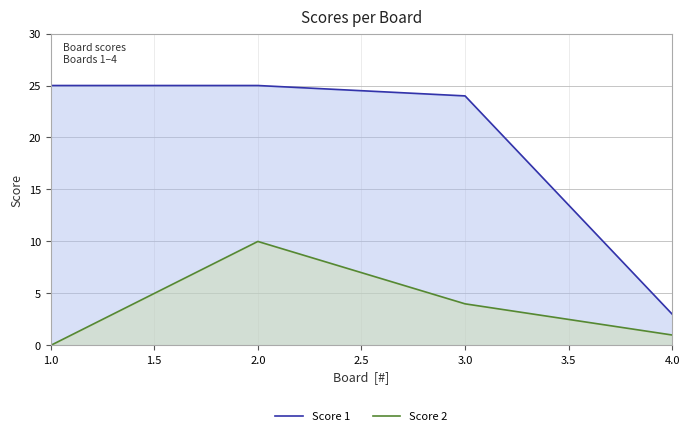

At which category does the chart reach its minimum across all series?

1.0